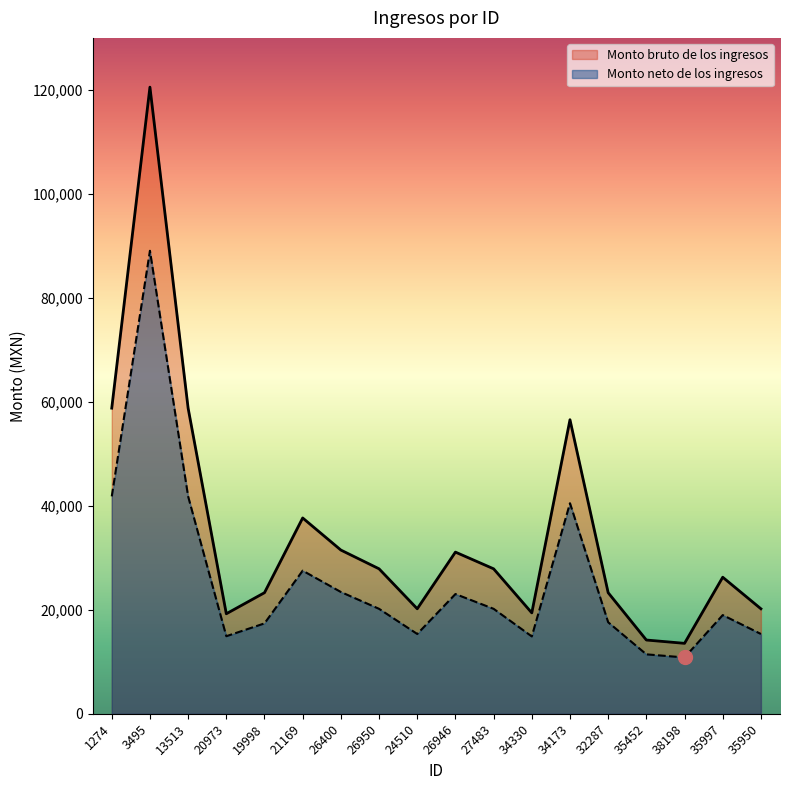

What position from the left is 26946?

10